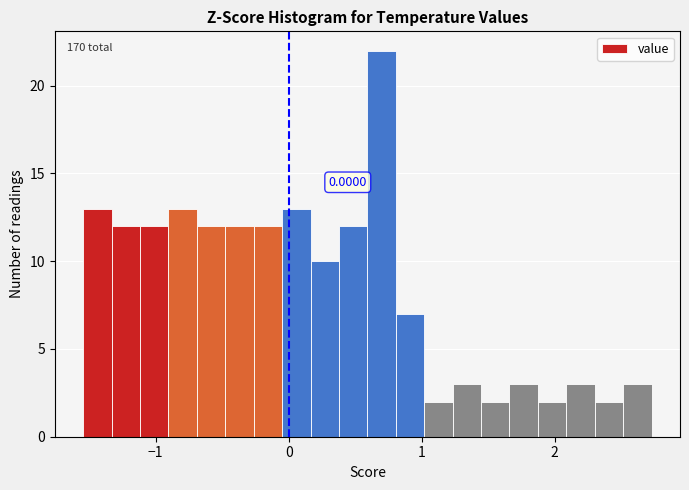

Around what value on the x-axis is the tallest bar? Give the approximate position of its centre, as read against the axis.

0.7